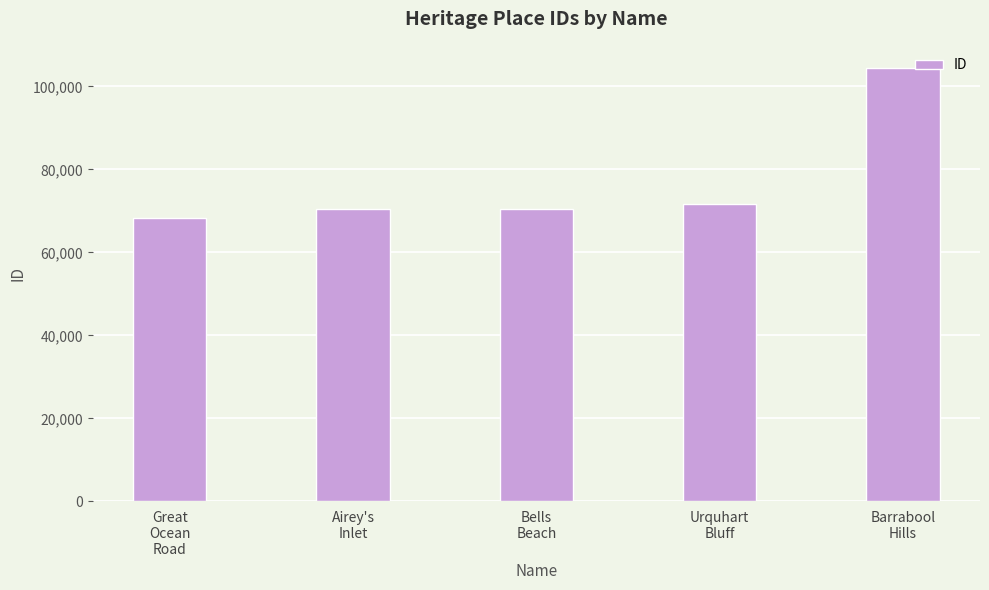

What is the value of the 1st bar from the left?

68321